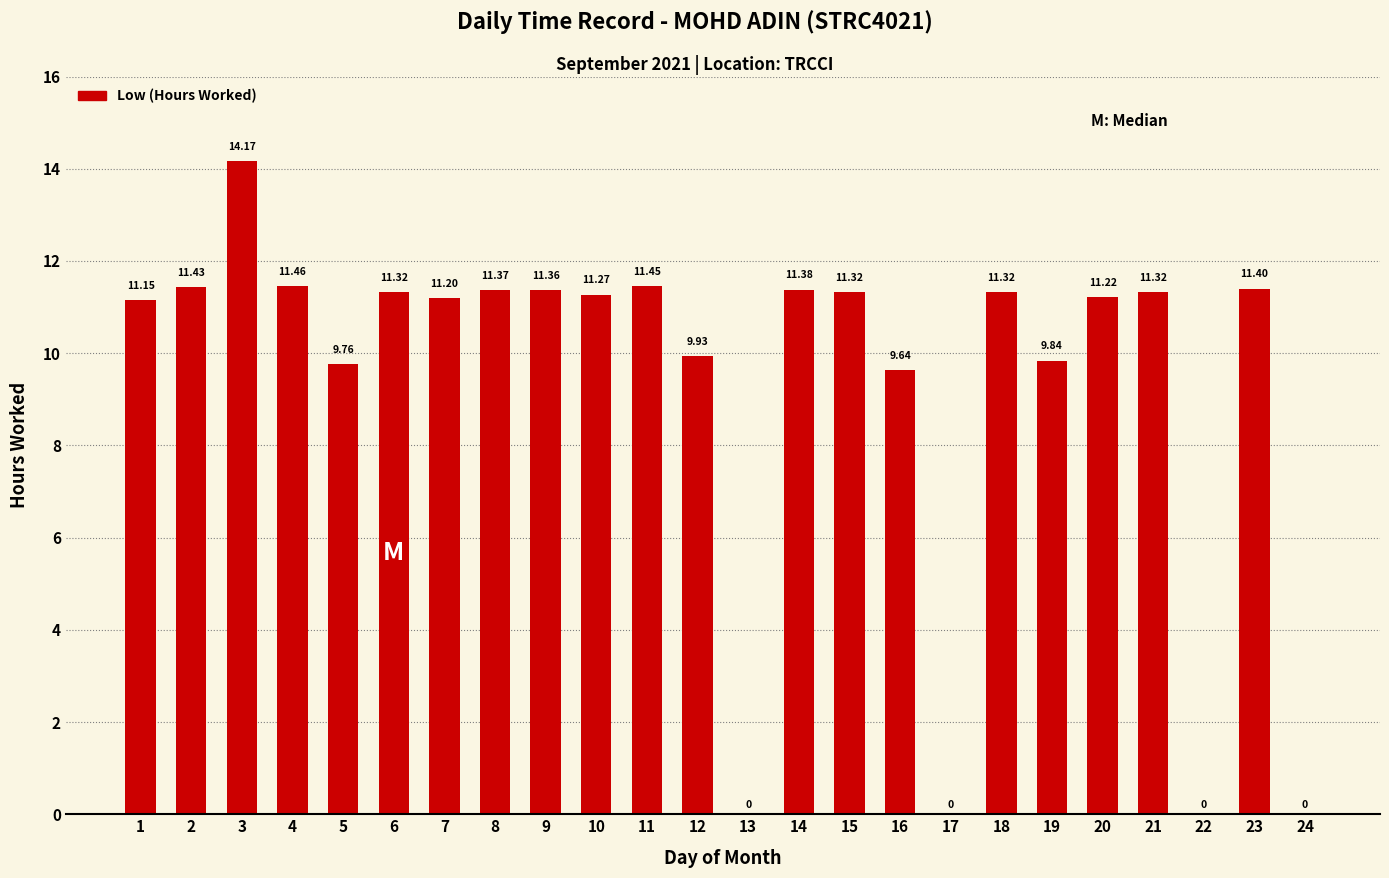

What is the ratio of the value at 5 to the value at 21?

0.9